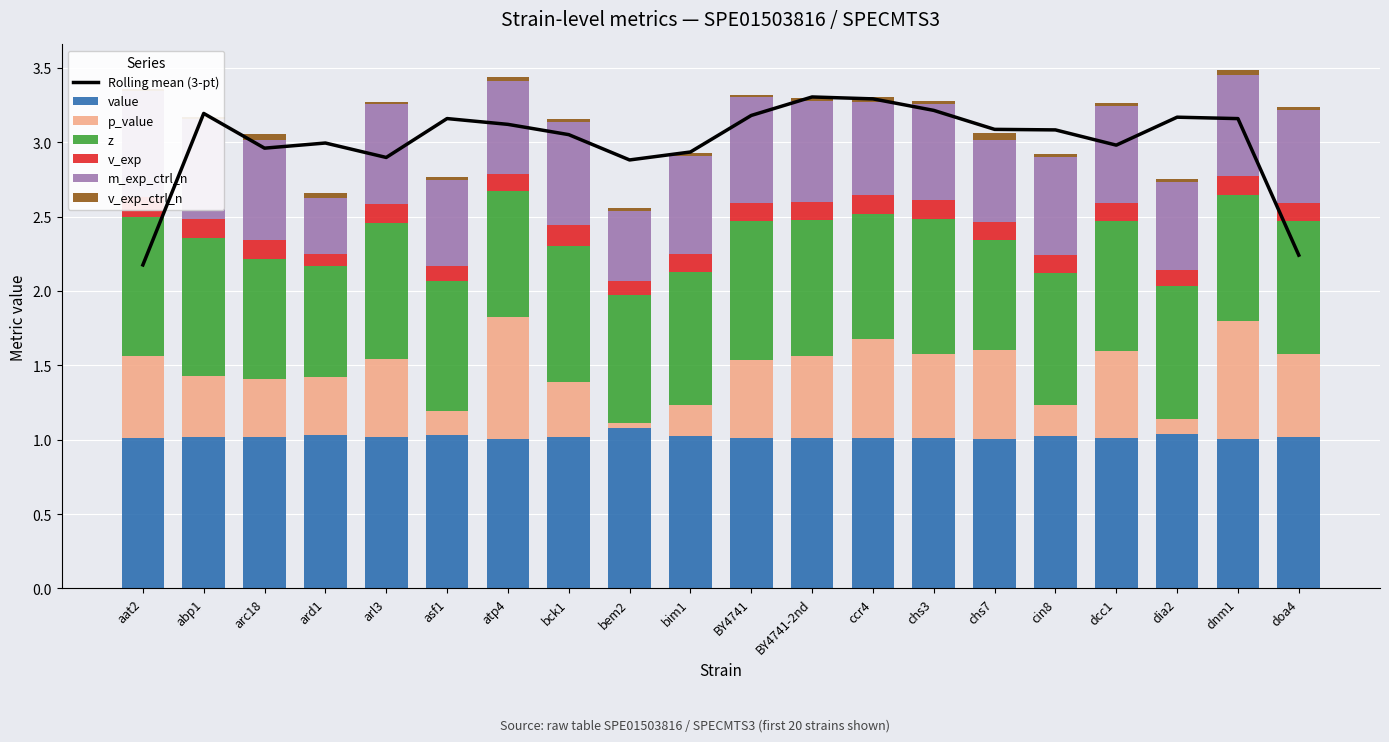

Reading left to right, transcribe all the data shown in this chart.

value: 1.0	1.0	1.0	1.0	1.0	1.0	1.0	1.0	1.1	1.0	1.0	1.0	1.0	1.0	1.0	1.0	1.0	1.0	1.0	1.0
p_value: 0.6	0.4	0.4	0.4	0.5	0.2	0.8	0.4	0.0	0.2	0.5	0.5	0.7	0.6	0.6	0.2	0.6	0.1	0.8	0.6
z: 0.9	0.9	0.8	0.7	0.9	0.9	0.8	0.9	0.9	0.9	0.9	0.9	0.8	0.9	0.7	0.9	0.9	0.9	0.8	0.9
v_exp: 0.1	0.1	0.1	0.1	0.1	0.1	0.1	0.1	0.1	0.1	0.1	0.1	0.1	0.1	0.1	0.1	0.1	0.1	0.1	0.1
m_exp_ctrl_n: 0.7	0.7	0.7	0.4	0.7	0.6	0.6	0.7	0.5	0.7	0.7	0.7	0.6	0.6	0.6	0.7	0.6	0.6	0.7	0.6
v_exp_ctrl_n: 0.0	0.0	0.0	0.0	0.0	0.0	0.0	0.0	0.0	0.0	0.0	0.0	0.0	0.0	0.0	0.0	0.0	0.0	0.0	0.0